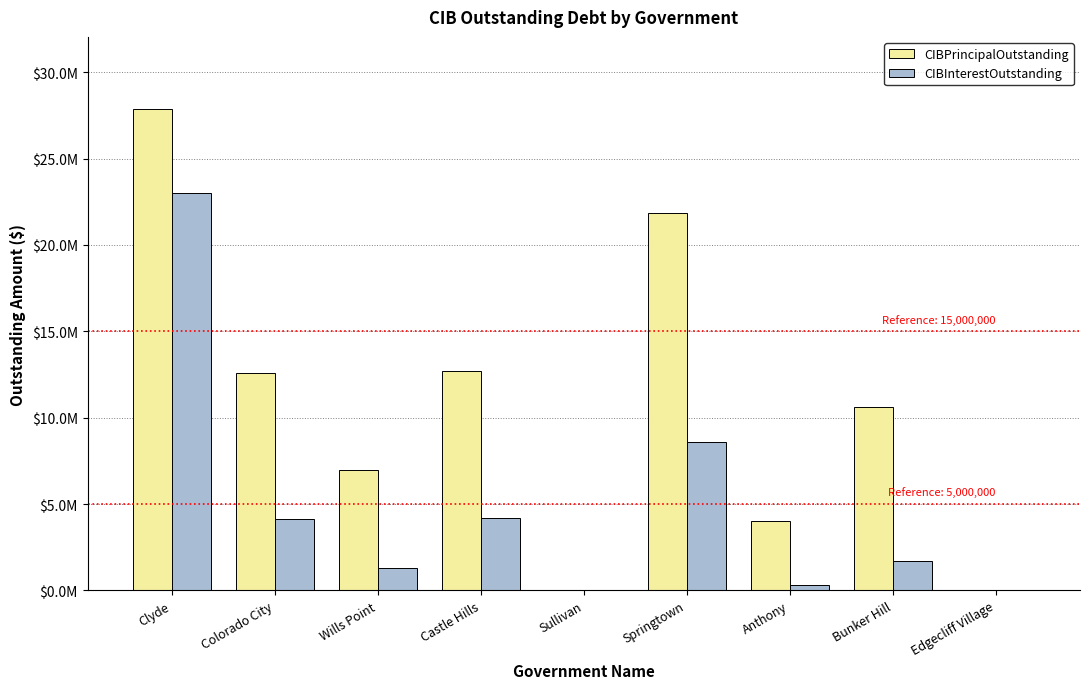

At which label does CIBPrincipalOutstanding reach its minimum?

Sullivan